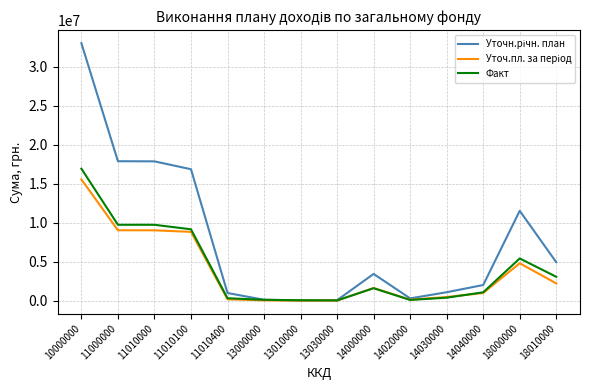

What is the greatest value displayed?

33040957.0